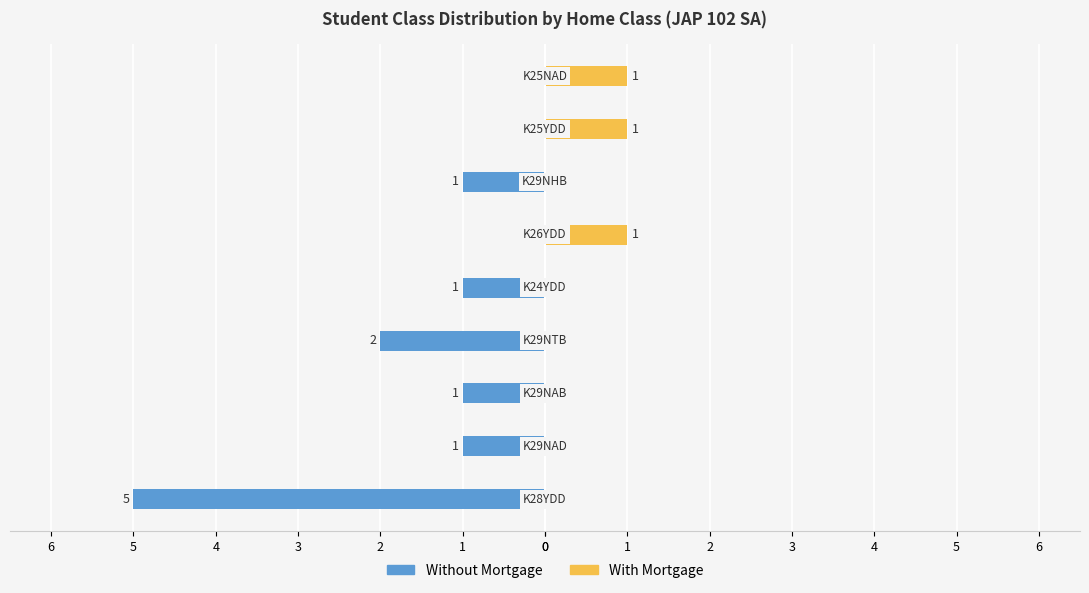

True or false: With Mortgage has a value of 1 at 1.

True